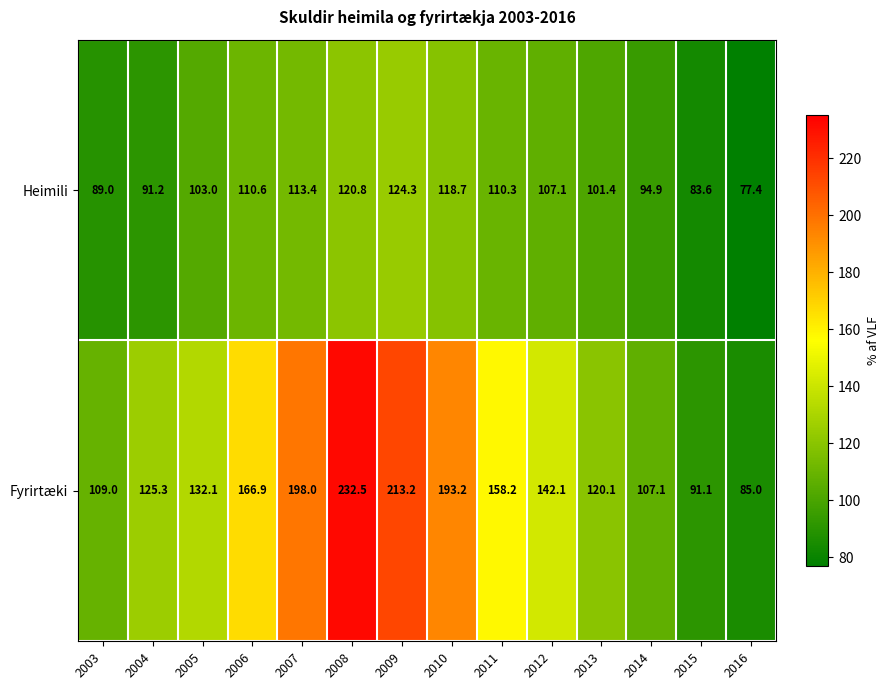

Where does the Heimili series first go above 107?

2006